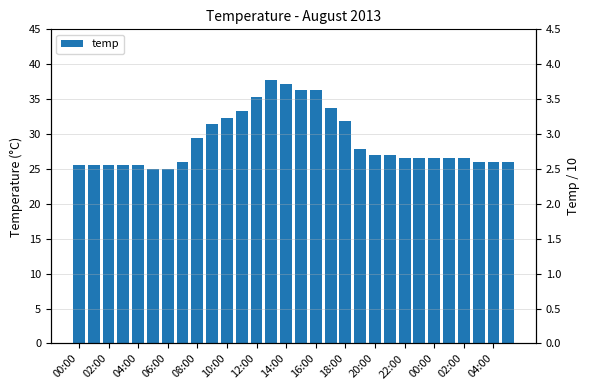

Approximately how many times larger is the value at 17 compared to 15?

0.9